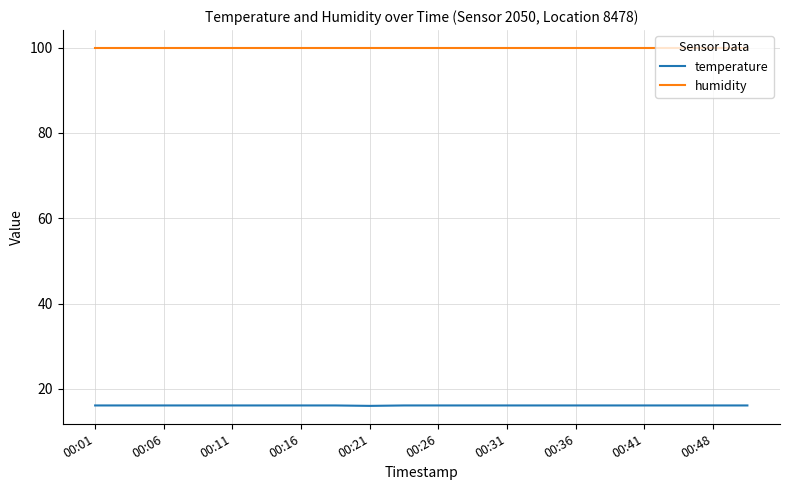

Which series has the largest range (max minus min)?

temperature